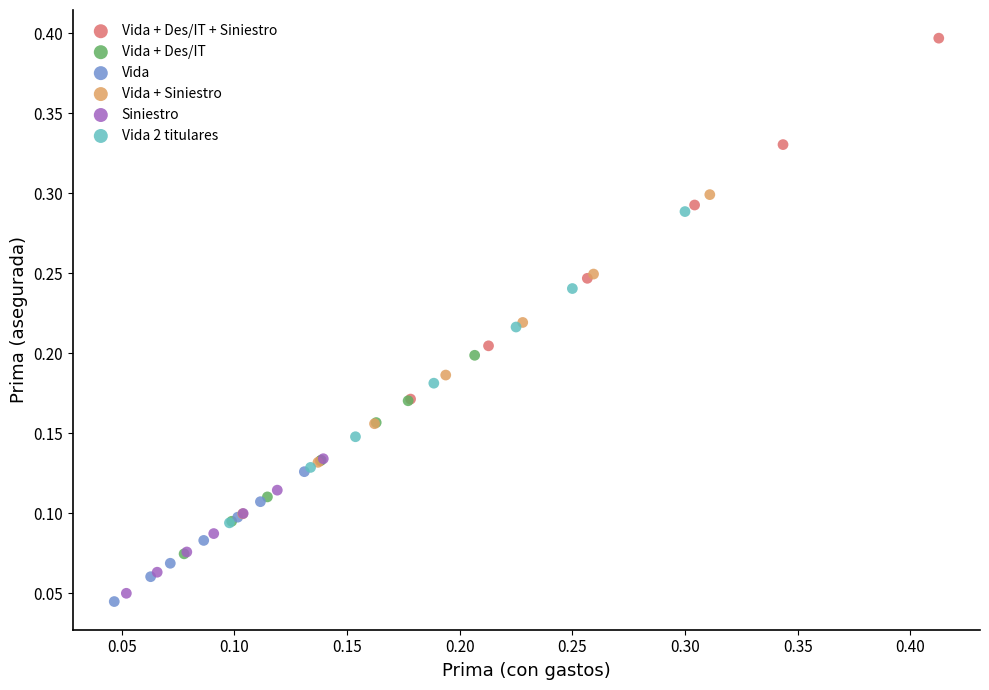

Which series contains the highest Y value?

Vida + Des/IT + Siniestro